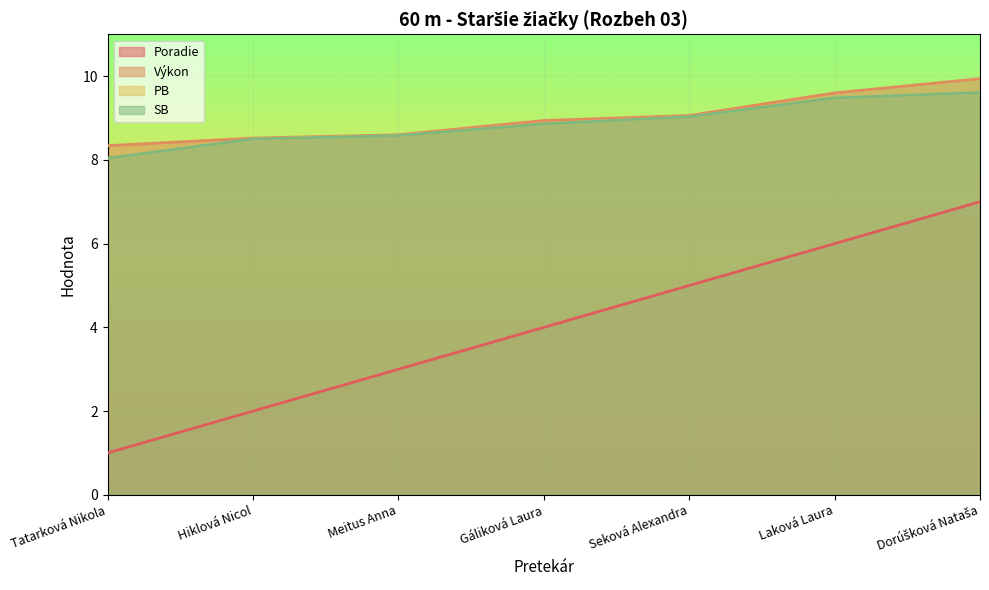

What is the label of the 1st point from the right?

Dorúšková Nataša